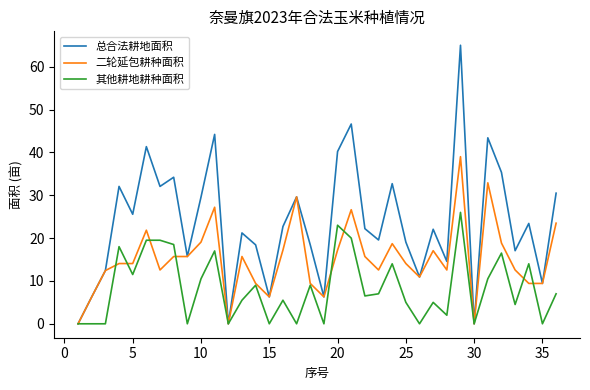

Which series has the largest range (max minus min)?

总合法耕地面积